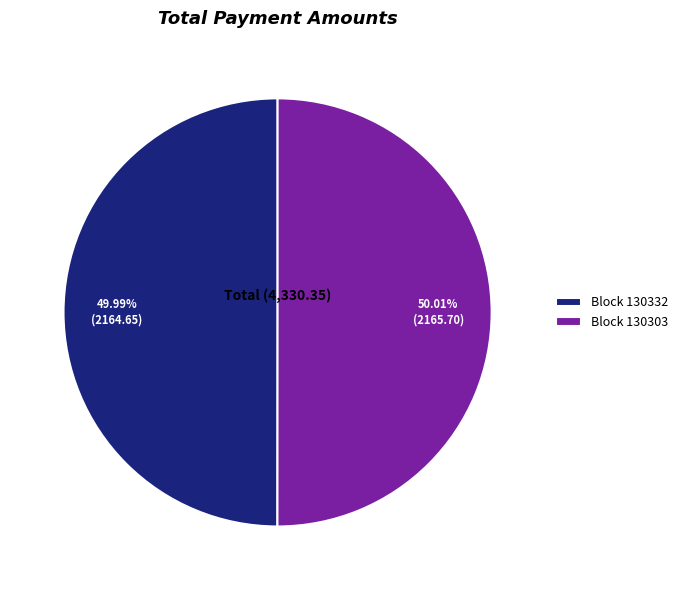

To the nearest percent, what is the average slice percentage?

50%